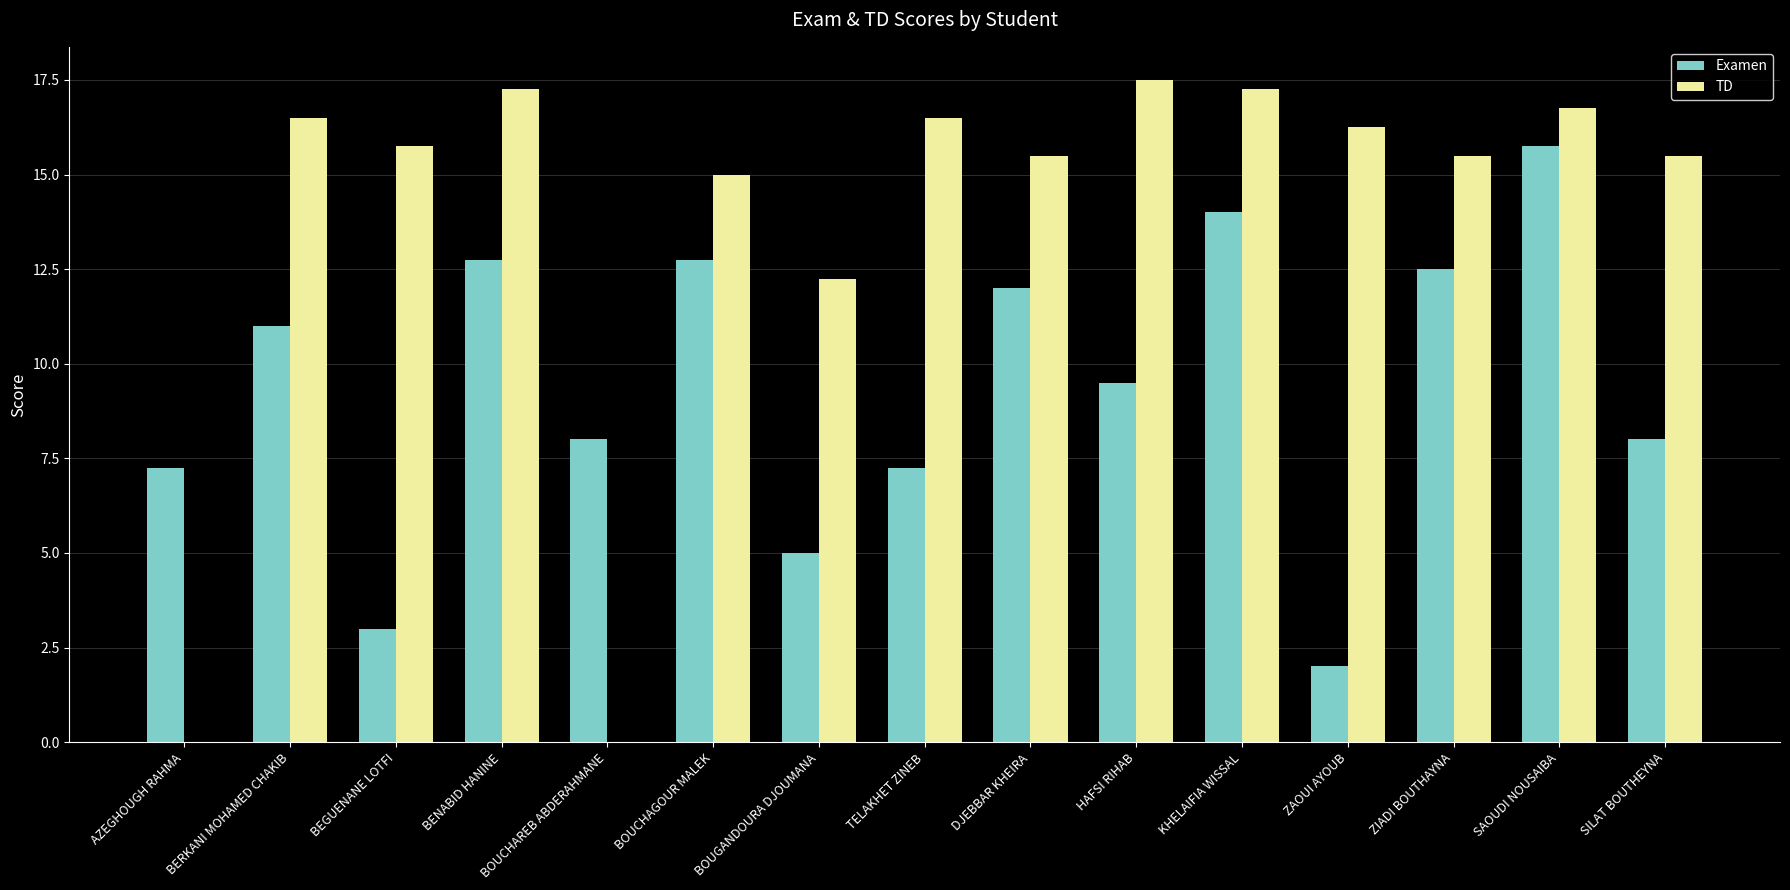

At which category is the sum across all series the highest?

SAOUDI NOUSAIBA